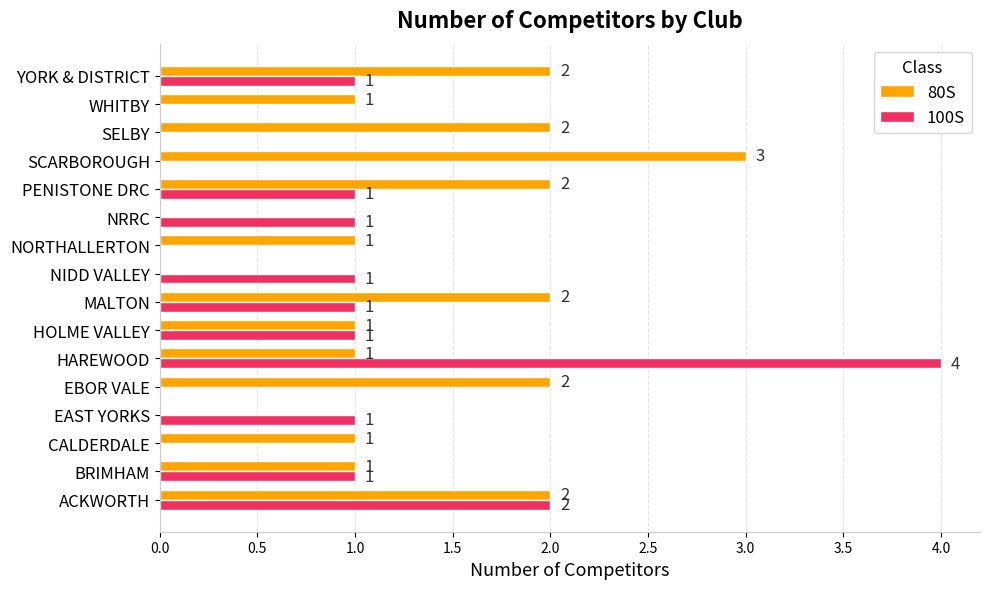

How many 100S values are between 0 and 1?

14